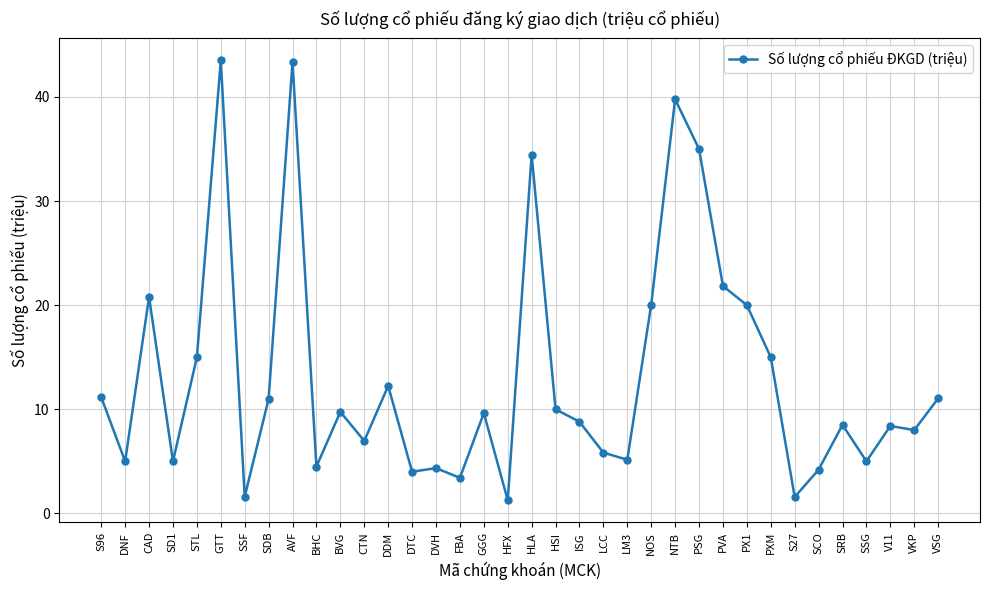

What is the difference between the second highest and minimum values?

42.1